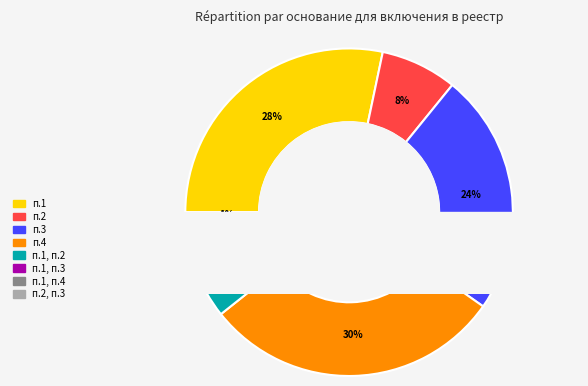

To the nearest percent, what is the difference between the largest and smallest slice percentages?

29%